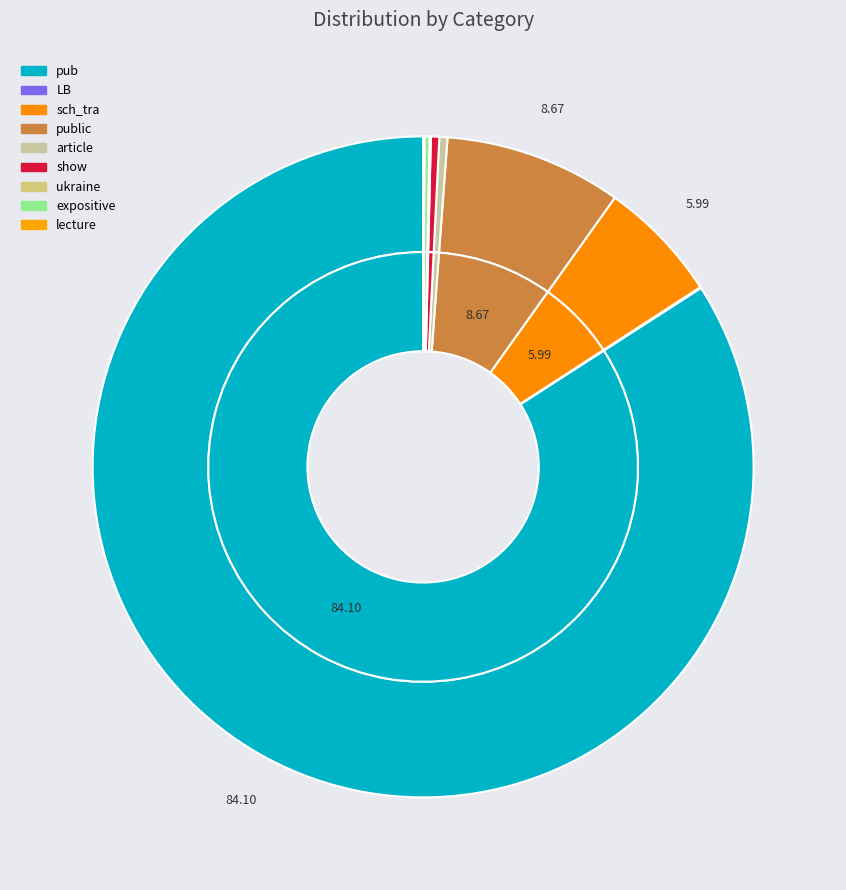

How many segments does this pie chart have?

9